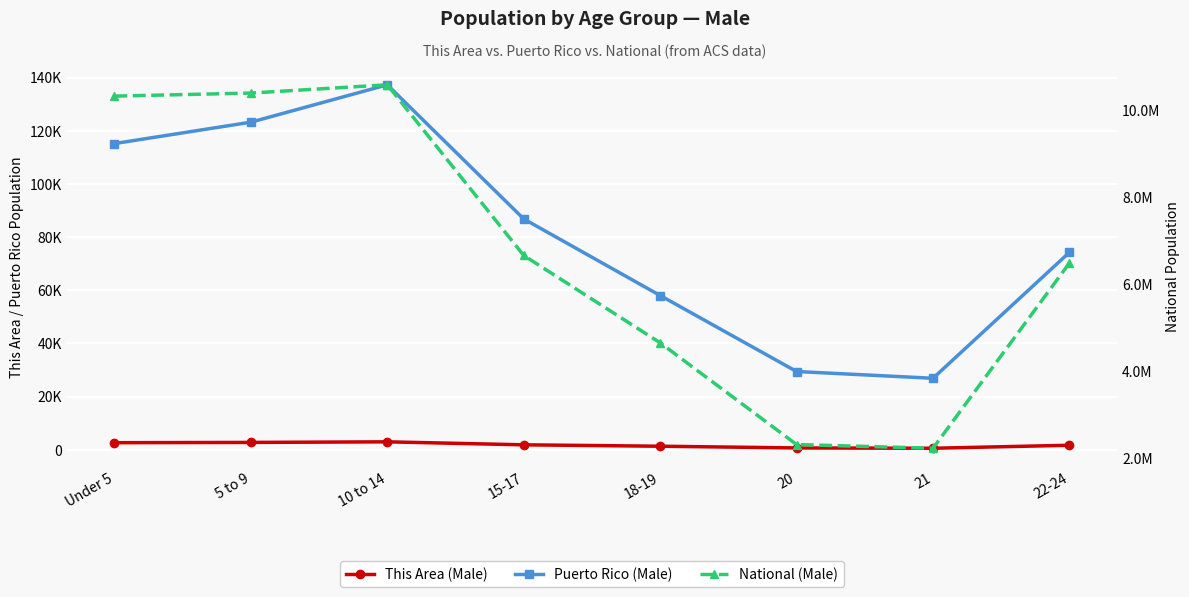

Does the chart display data point markers on the line(s)?

Yes